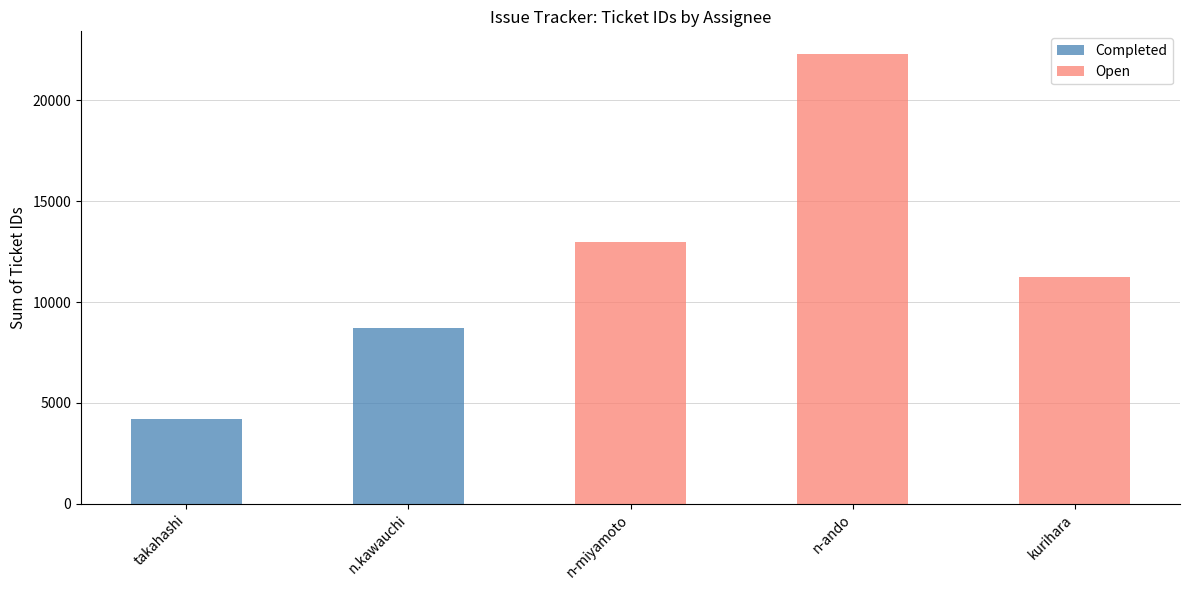

The Completed series shows -4801 at n-miyamoto. True or false?

False